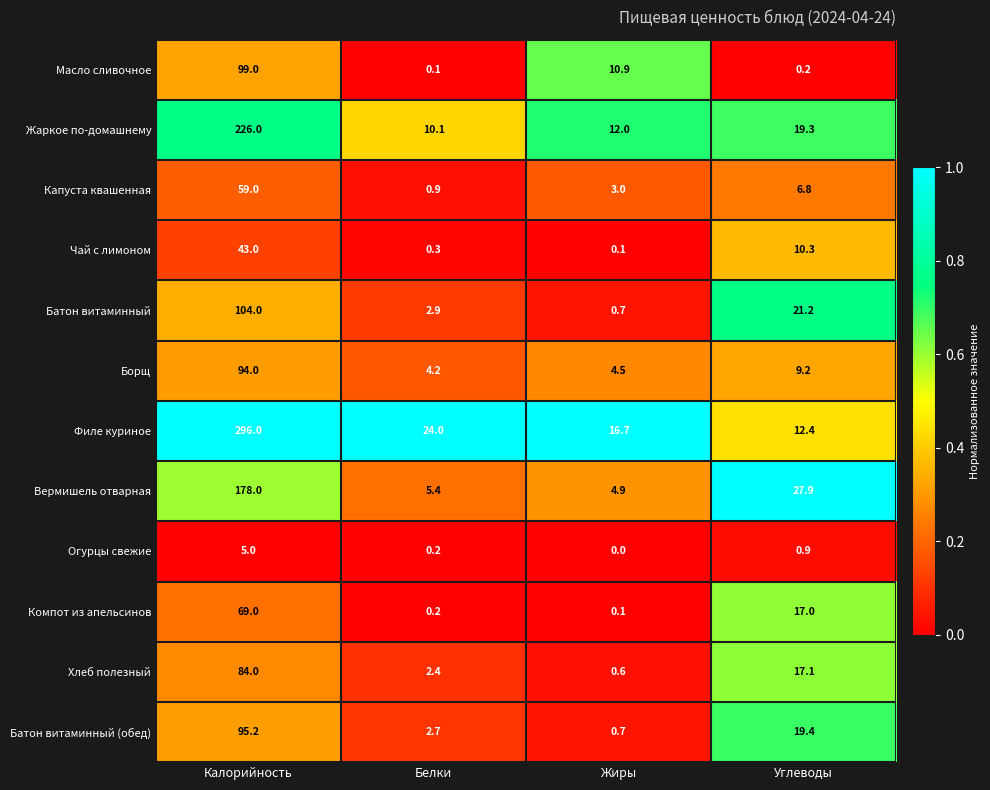

The Батон витаминный series shows 104.0 at Калорийность. True or false?

True